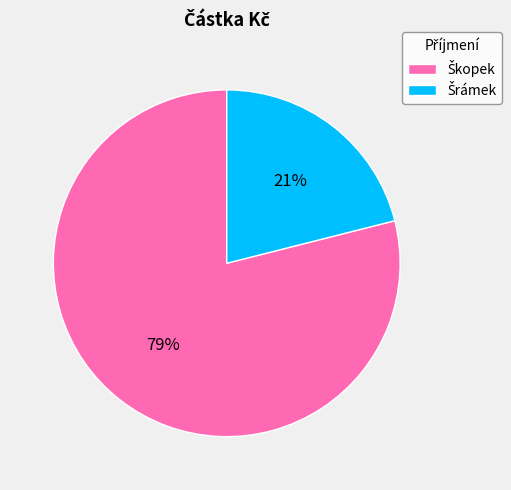

To the nearest percent, what is the average slice percentage?

50%